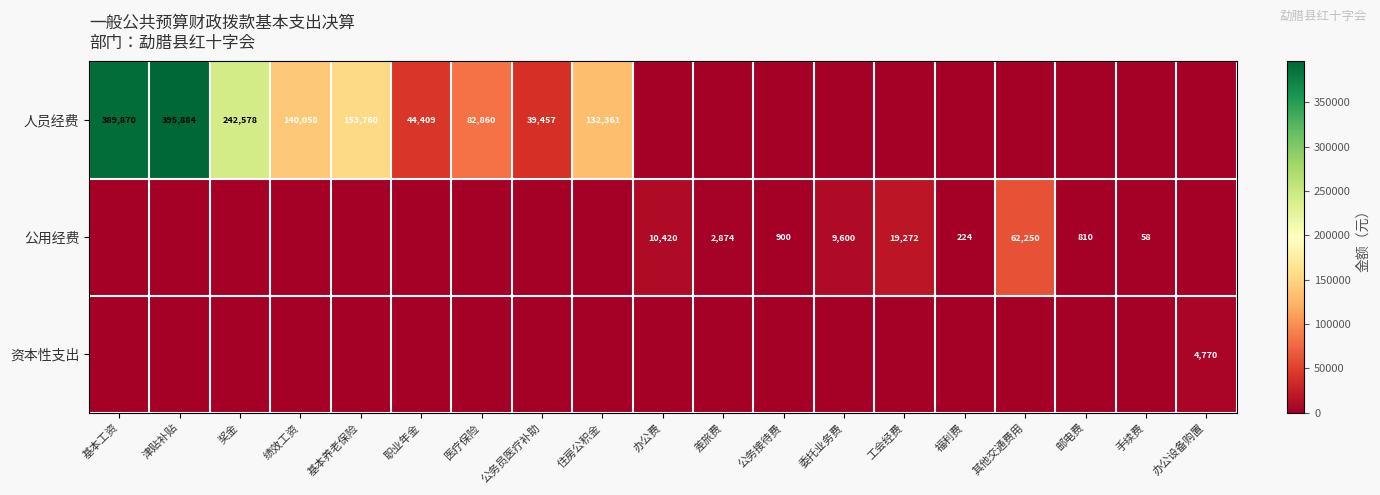

Which label corresponds to the largest value in the chart?

津贴补贴